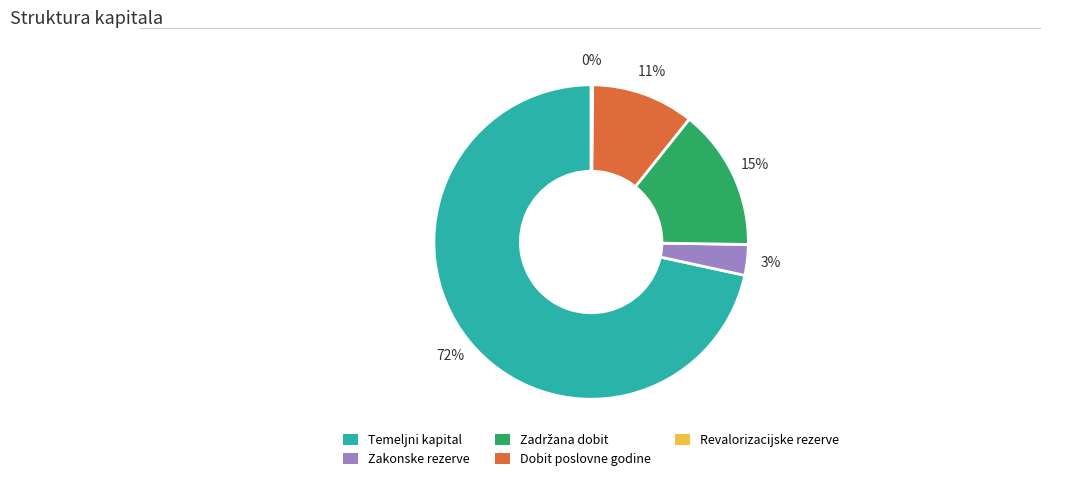

To the nearest percent, what is the average slice percentage?

20%